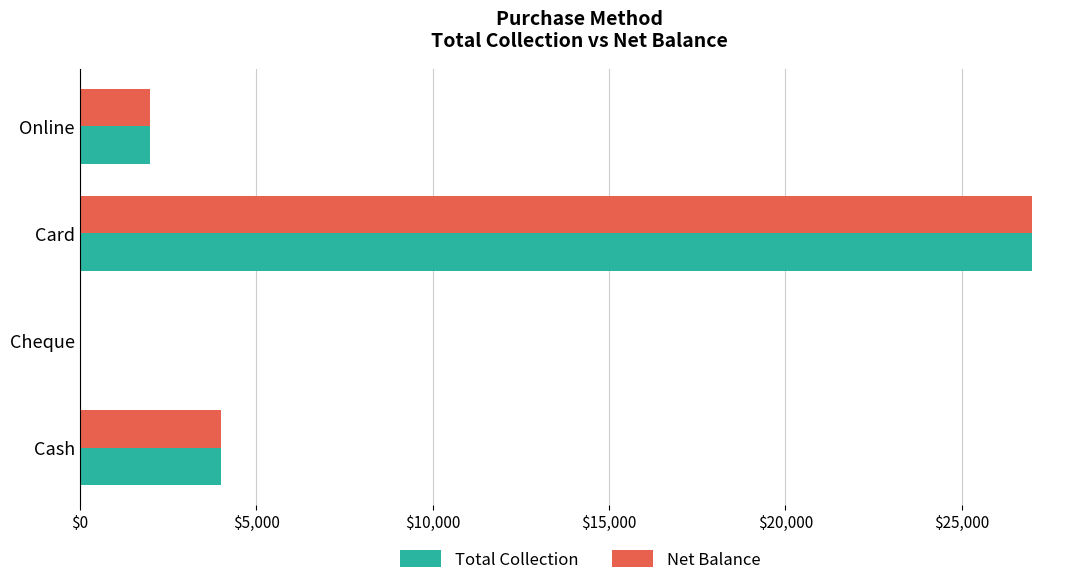

The value of Net Balance at Online is 859. True or false?

False